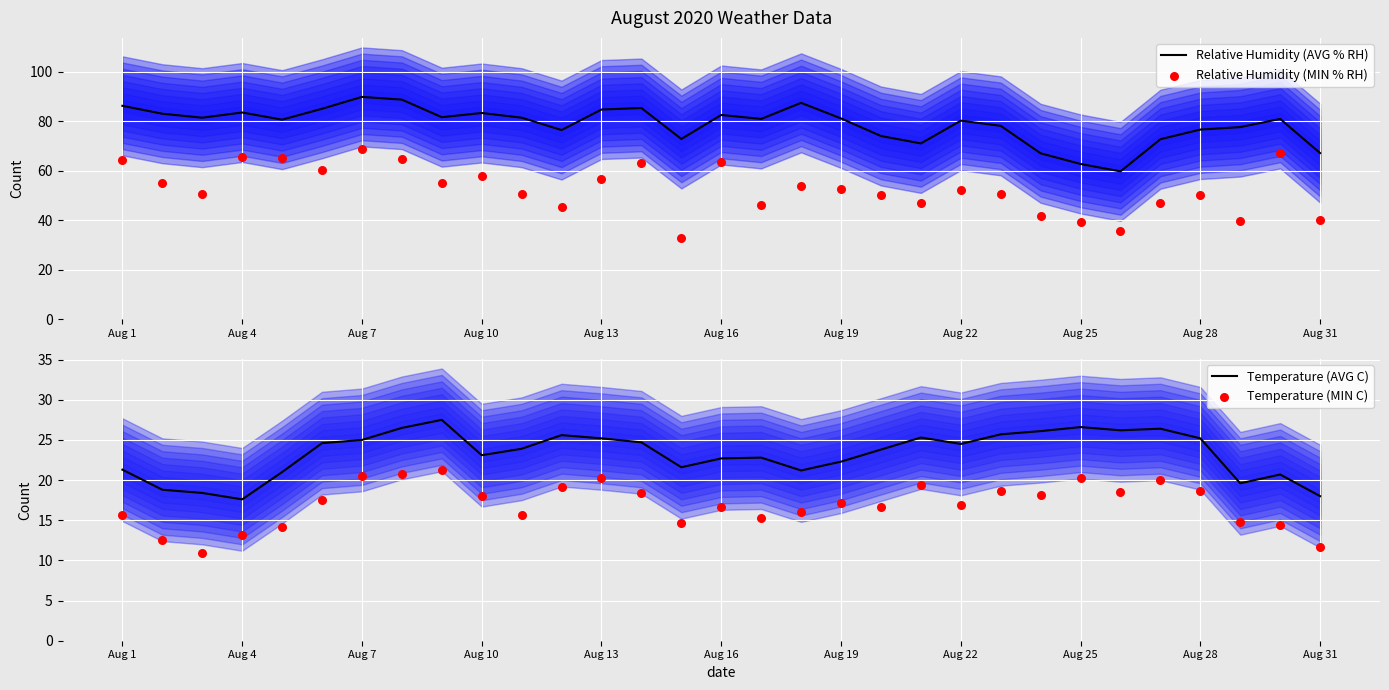

What are all the series names shown in the legend?

Relative Humidity (AVG % RH), Relative Humidity (MIN % RH), Temperature (AVG C), Temperature (MIN C)